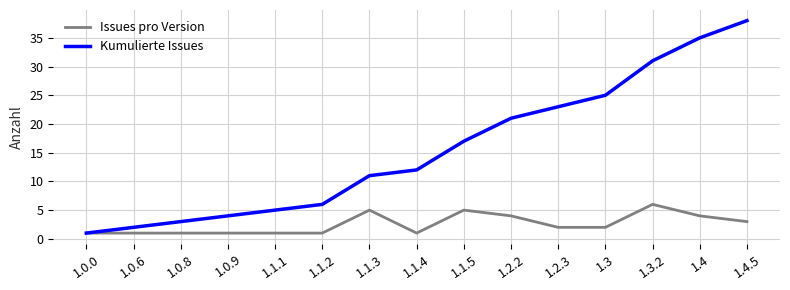

At which label does Issues pro Version first exceed 2?

1.1.3